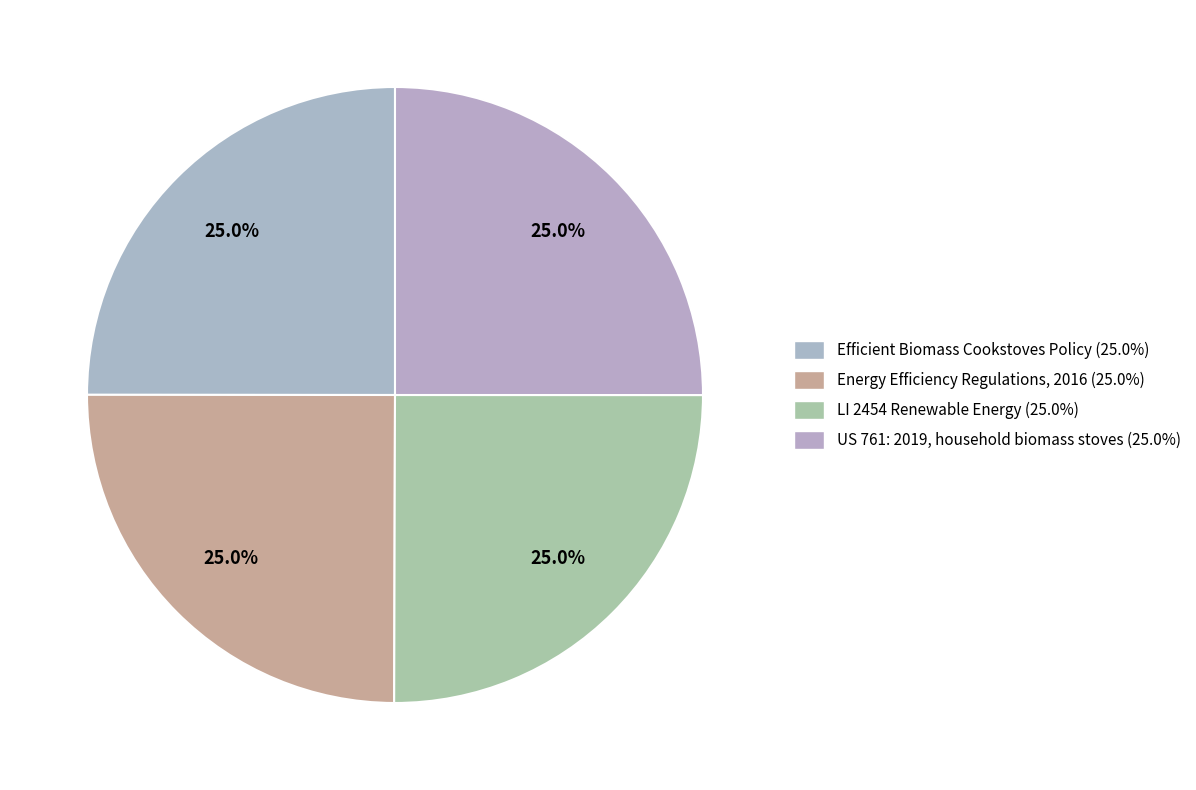

Count the number of slices in the pie.

4